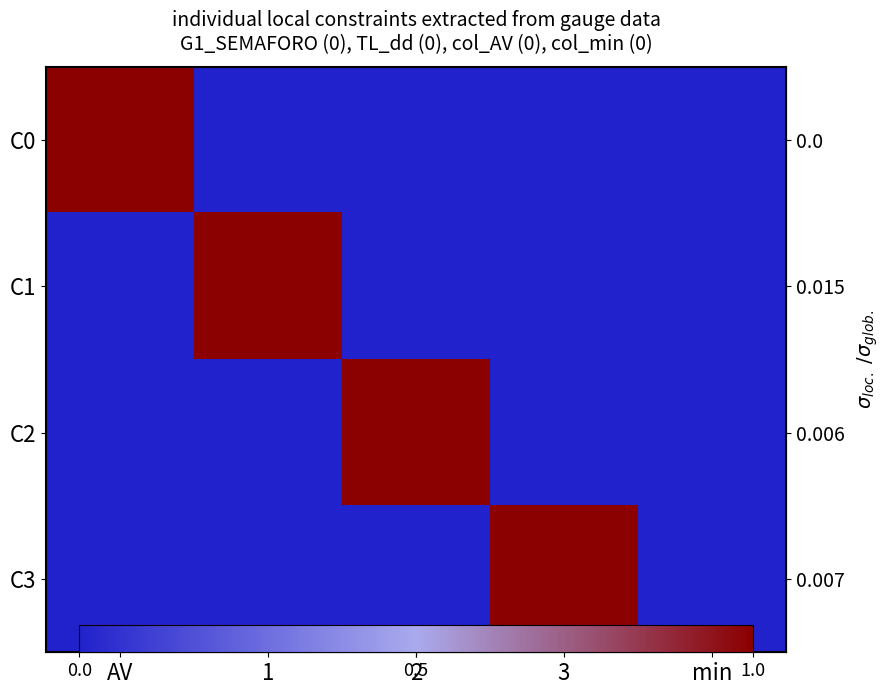

How many categories are shown in the chart?

5